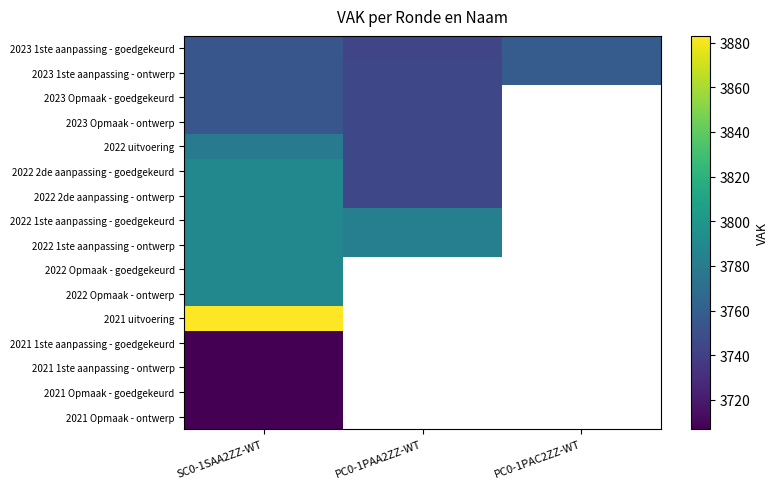

The value of 2022 2de aanpassing - ontwerp at SC0-1SAA2ZZ-WT is 806.0. True or false?

False